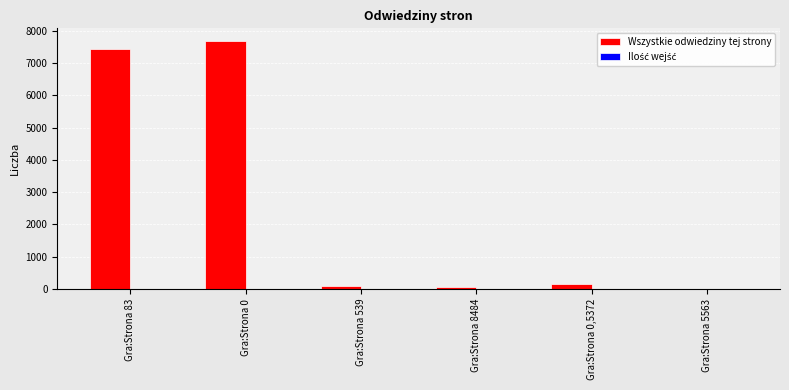

Which series changed the most between Gra:Strona 83 and Gra:Strona 8484?

Wszystkie odwiedziny tej strony